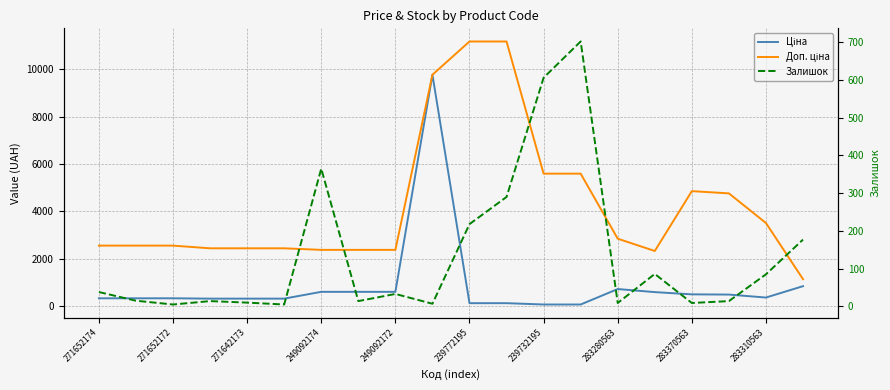

True or false: Залишок has more than 1 points higher than both neighbors.

True